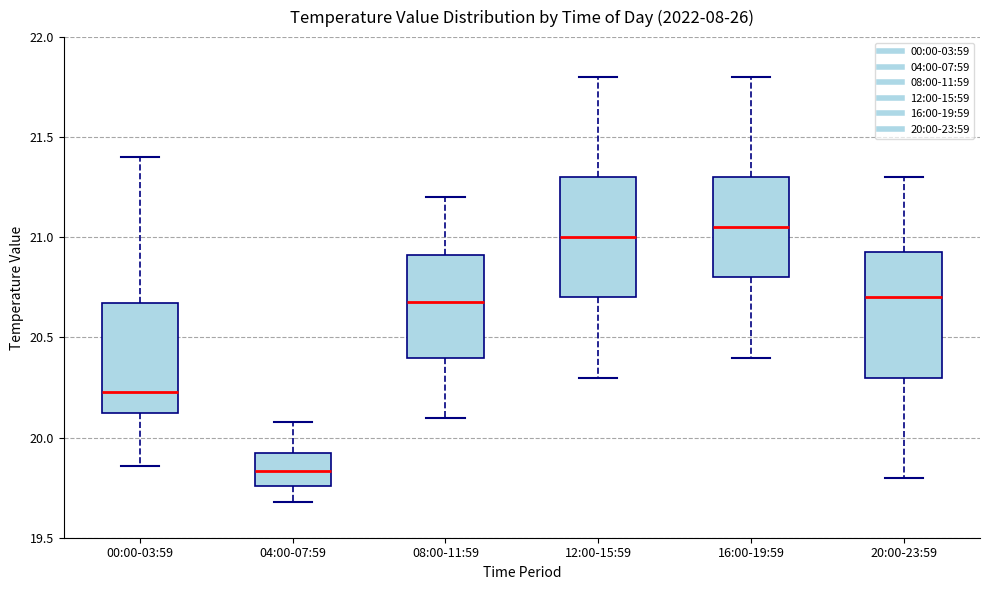

Reading left to right, read every box against the y-axis: the position of its median line, the range the box covers, and the ends of its whiskers. The values are not printed on the chart, so give them approximately, as read against the axis.

00:00-03:59: median 20.25, box 20.15 to 20.65, whiskers 19.85 to 21.40
04:00-07:59: median 19.85, box 19.75 to 19.90, whiskers 19.70 to 20.10
08:00-11:59: median 20.70, box 20.40 to 20.90, whiskers 20.10 to 21.20
12:00-15:59: median 21.00, box 20.70 to 21.30, whiskers 20.30 to 21.80
16:00-19:59: median 21.05, box 20.80 to 21.30, whiskers 20.40 to 21.80
20:00-23:59: median 20.70, box 20.30 to 20.95, whiskers 19.80 to 21.30